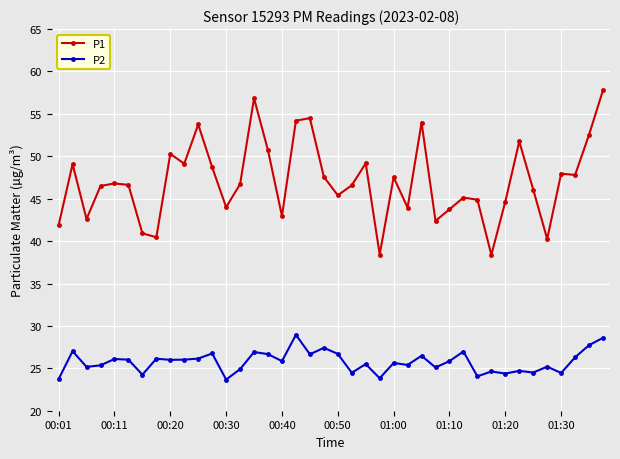

True or false: P2 has more than 1 points higher than both neighbors.

True